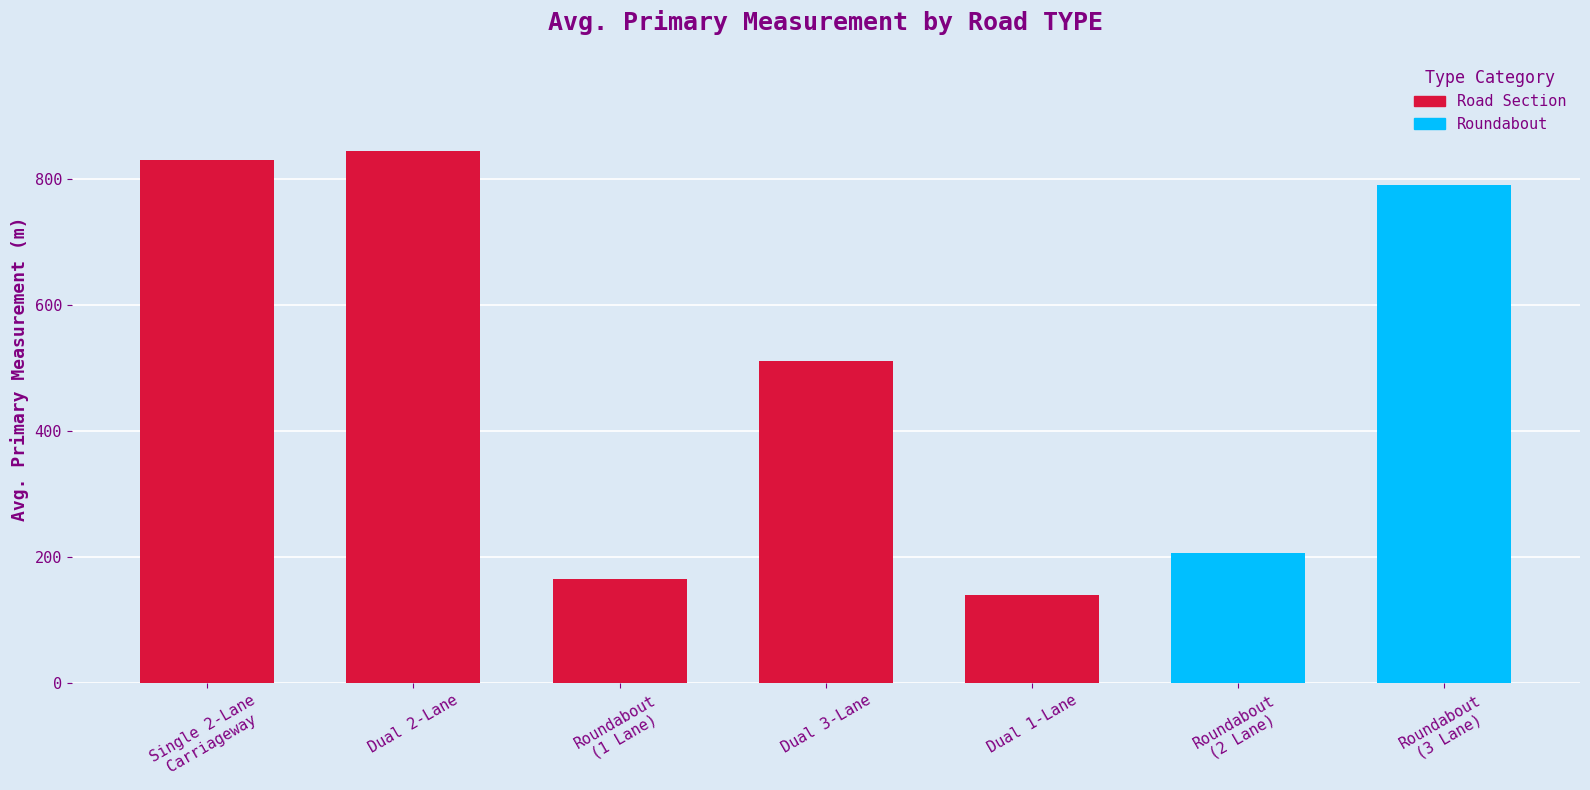

How many bars are there in total?

7